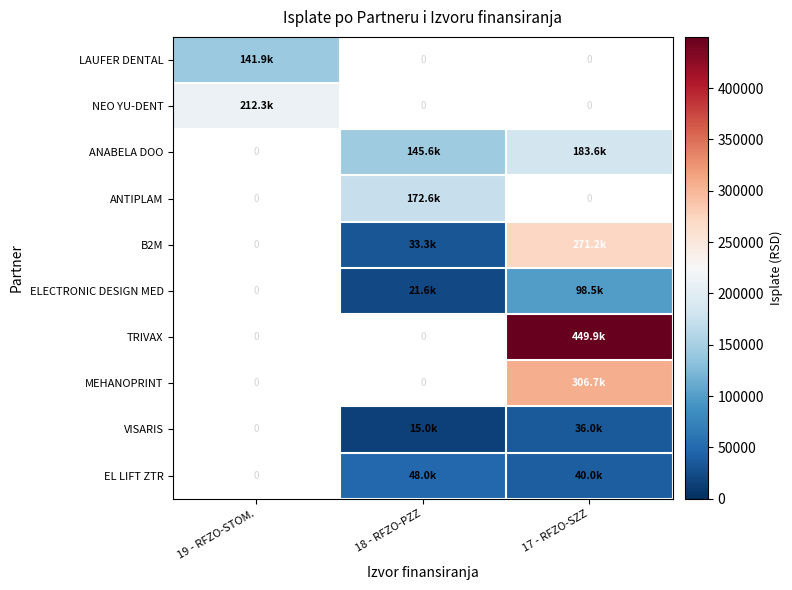

Which has a higher value, 18 - RFZO-PZZ or 17 - RFZO-SZZ?

17 - RFZO-SZZ